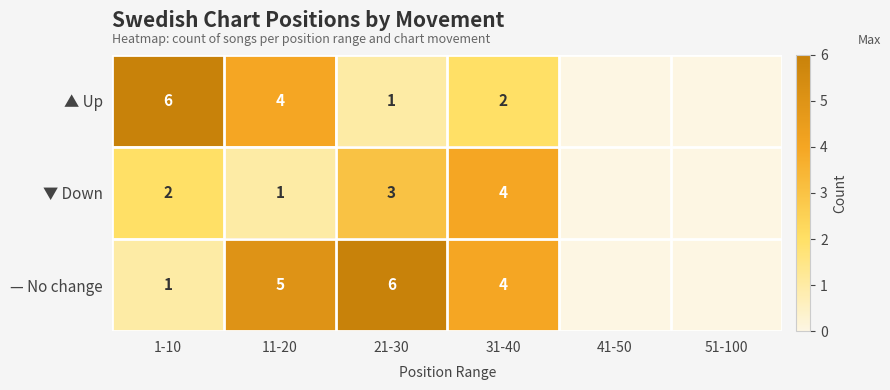

Which series changed the most between 1-10 and 11-20?

— No change